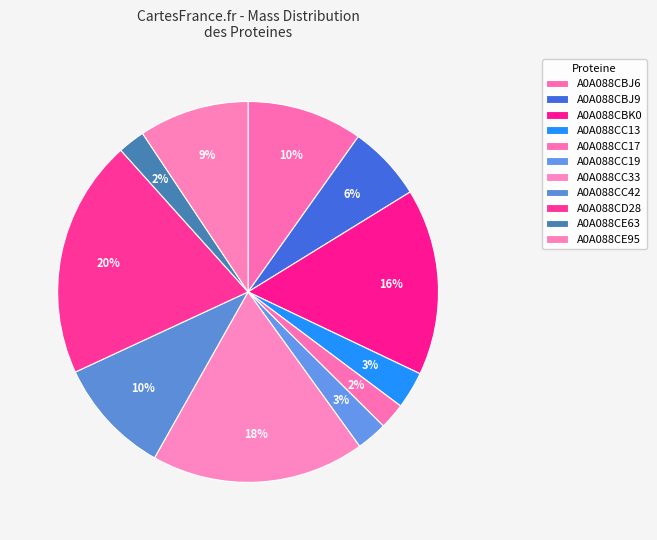

The A0A088CBJ6 slice represents 1% of the pie. True or false?

False